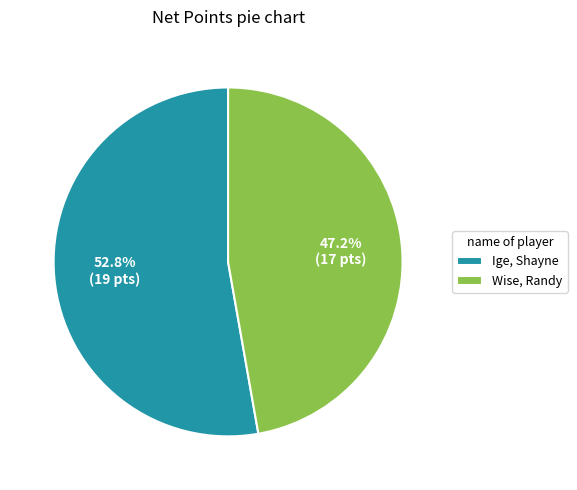

What is the largest slice in the pie chart?

Ige, Shayne